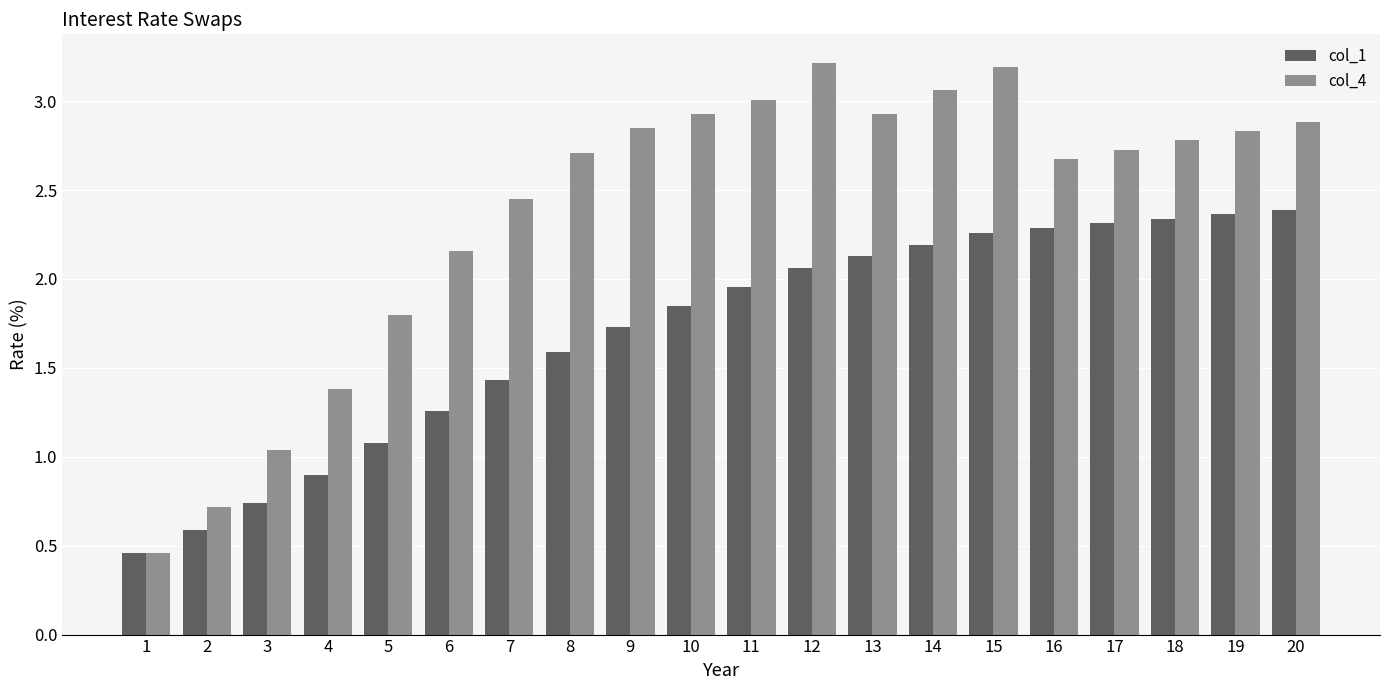

At how many categories does at least one series exceed 1?

18